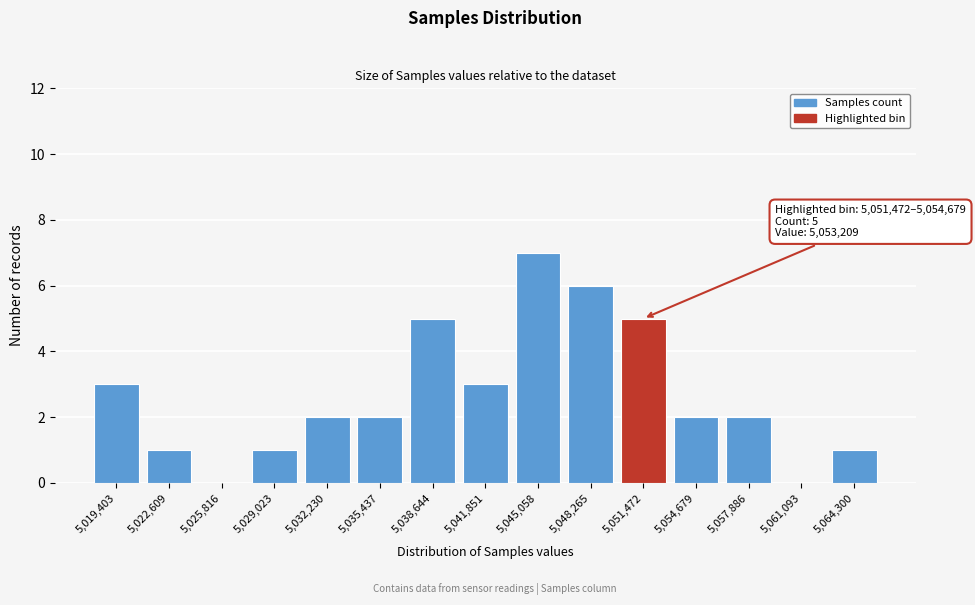

Reading left to right, extract all data points from this chart.

5,019,403=3	5,022,609=1	5,025,816=0	5,029,023=1	5,032,230=2	5,035,437=2	5,038,644=5	5,041,851=3	5,045,058=7	5,048,265=6	5,051,472=5	5,054,679=2	5,057,886=2	5,061,093=0	5,064,300=1